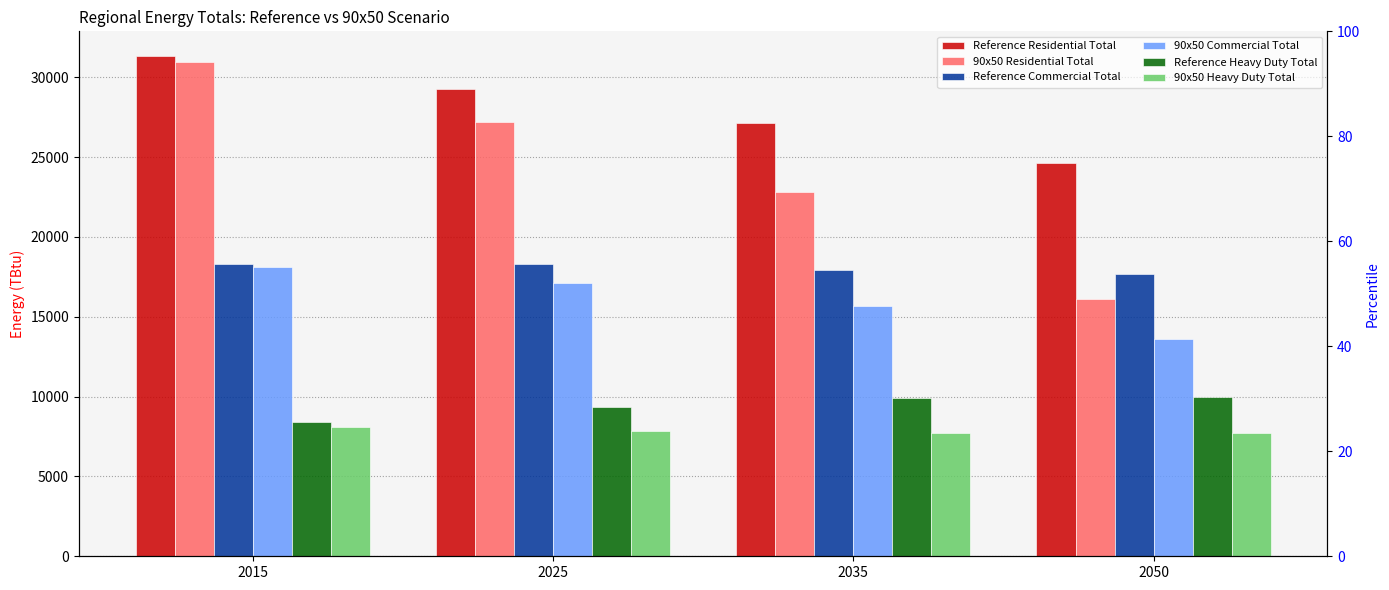

What is the total value across all series at 2035?

101172